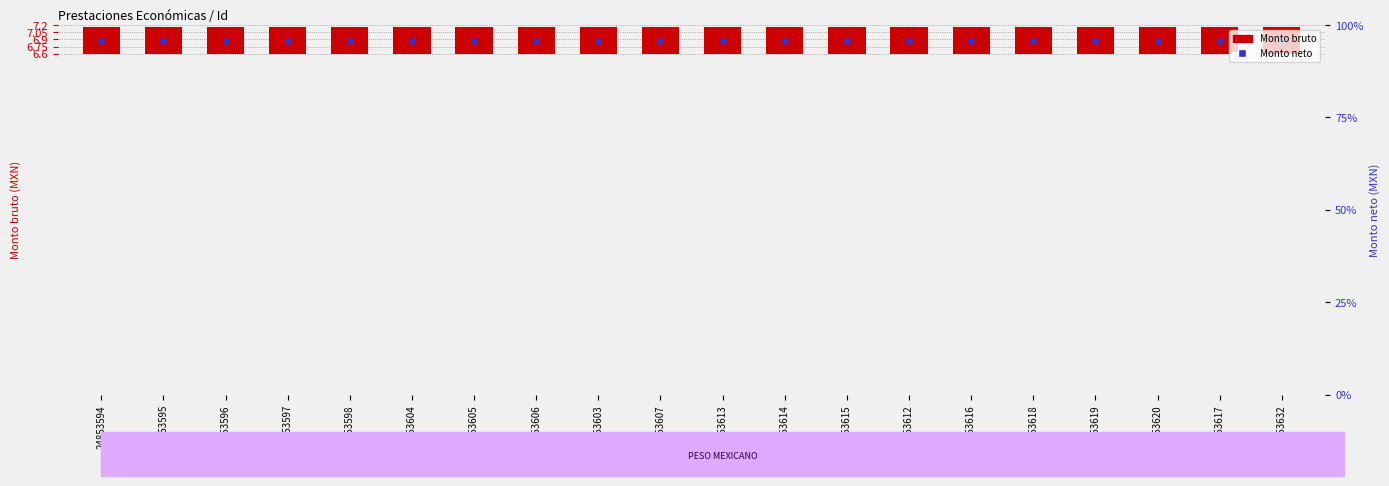

Is the value of Monto bruto at 24853604 greater than the value of Monto neto at 24853619?

No